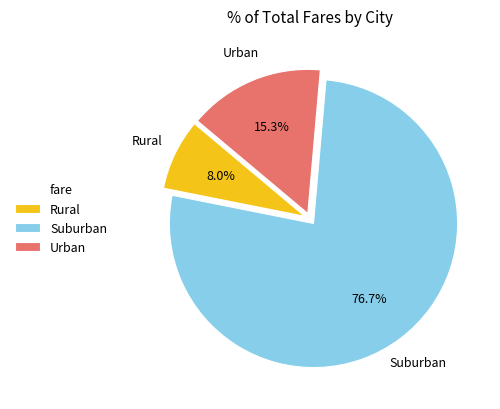

How many segments does this pie chart have?

3